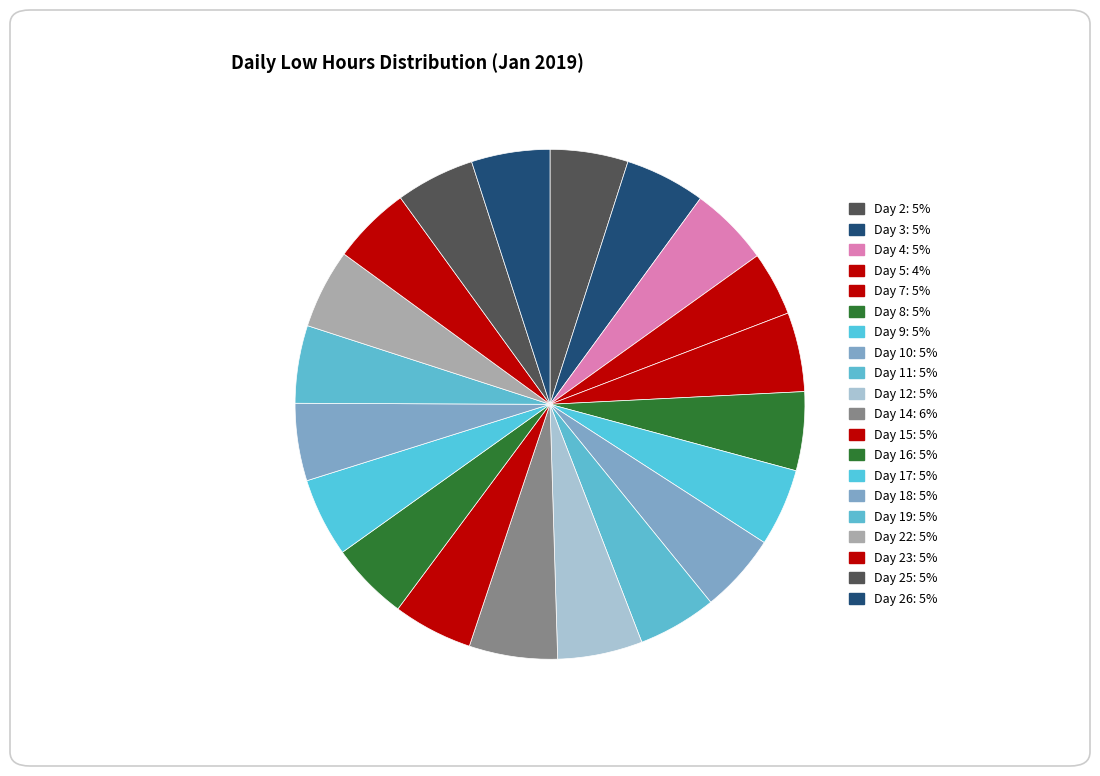

Count the number of slices in the pie.

20